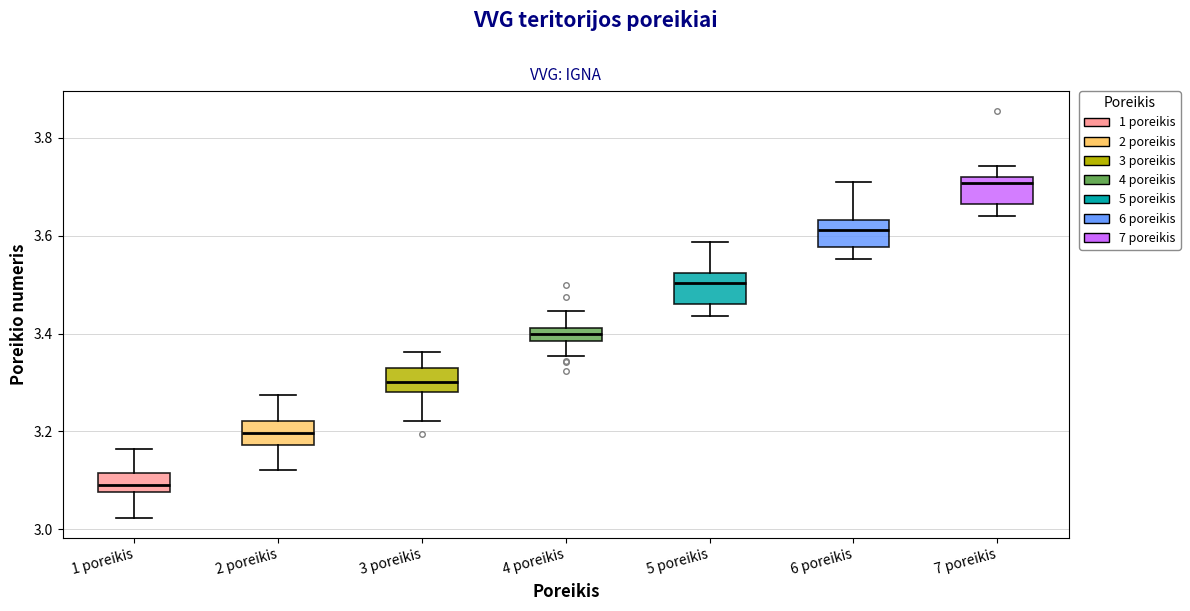

Which box has the lowest median line?

1 poreikis